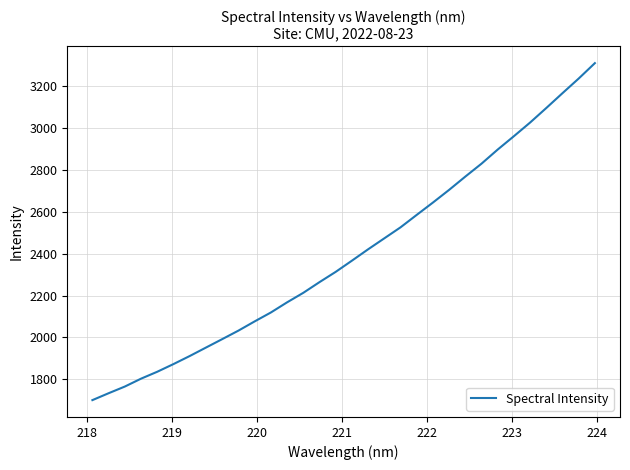

What is the greatest value displayed?

3309.0